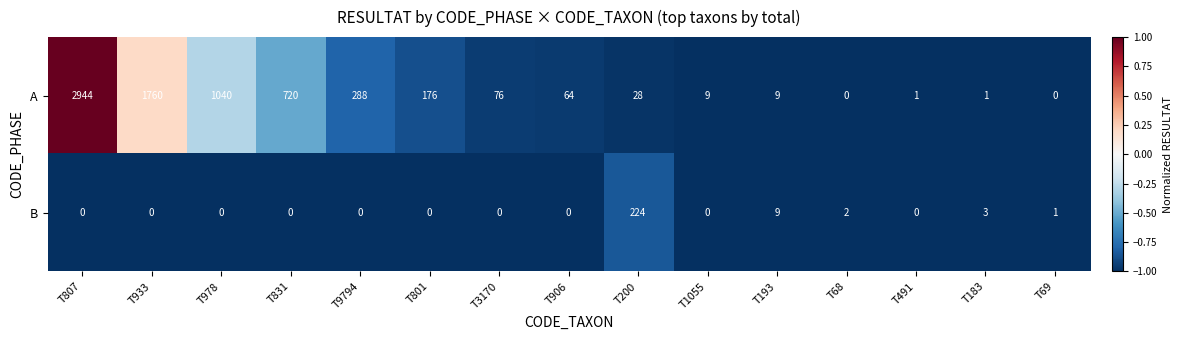

At how many categories does at least one series exceed 0?

15